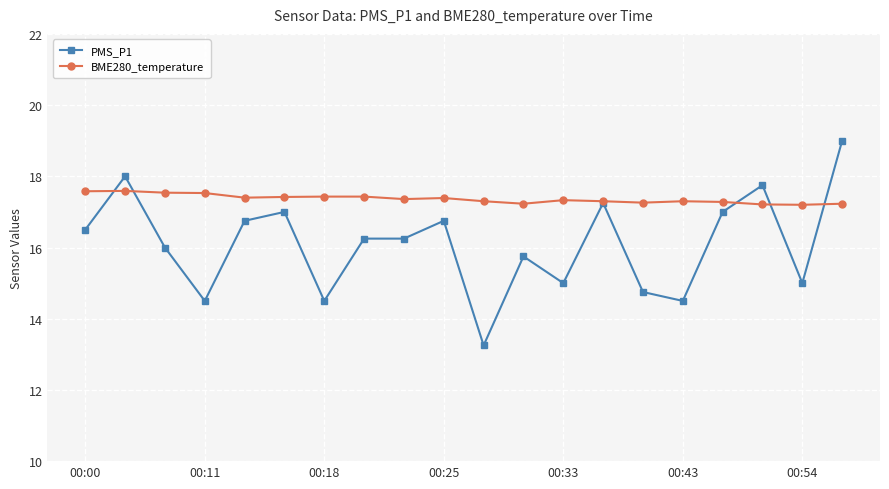

What is the maximum value for PMS_P1?

19.0